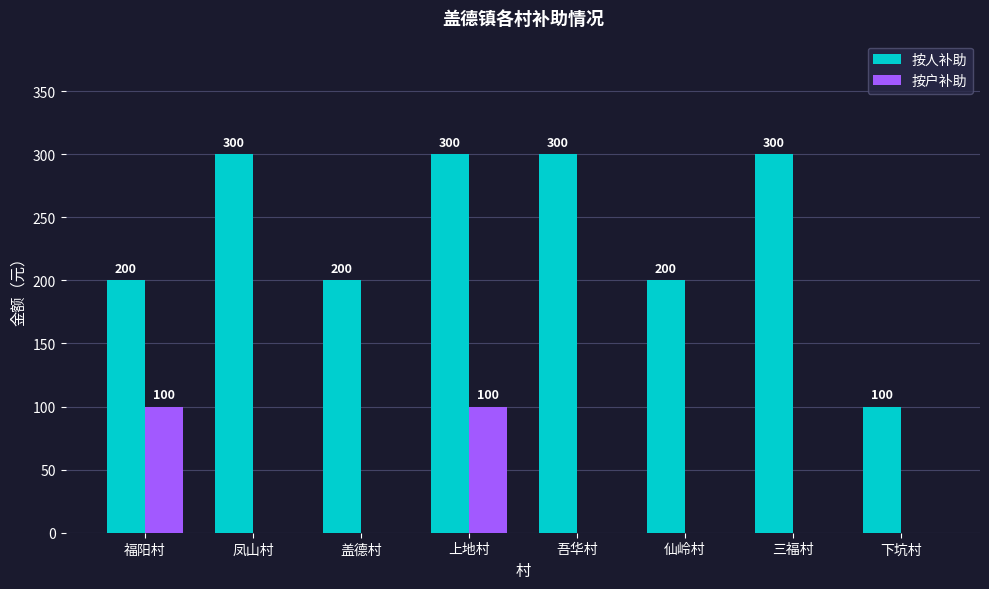

Which series changed the most between 盖德村 and 吾华村?

按人补助